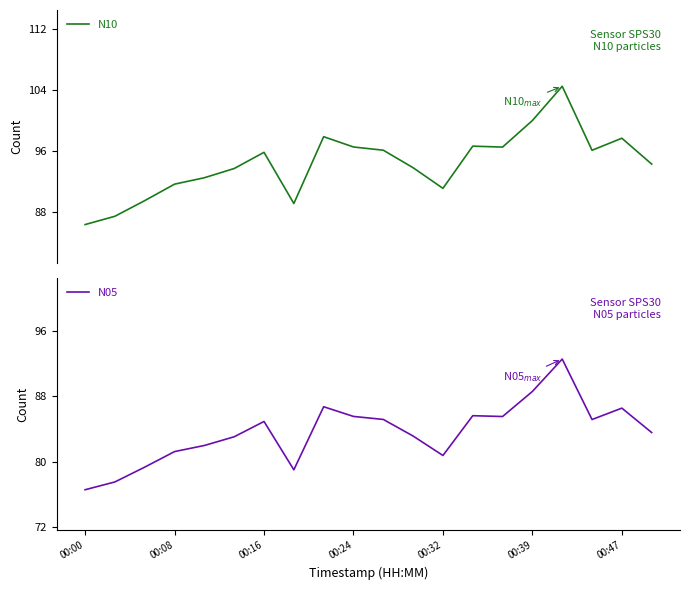

Where is N10 nearest to the value 95?

19